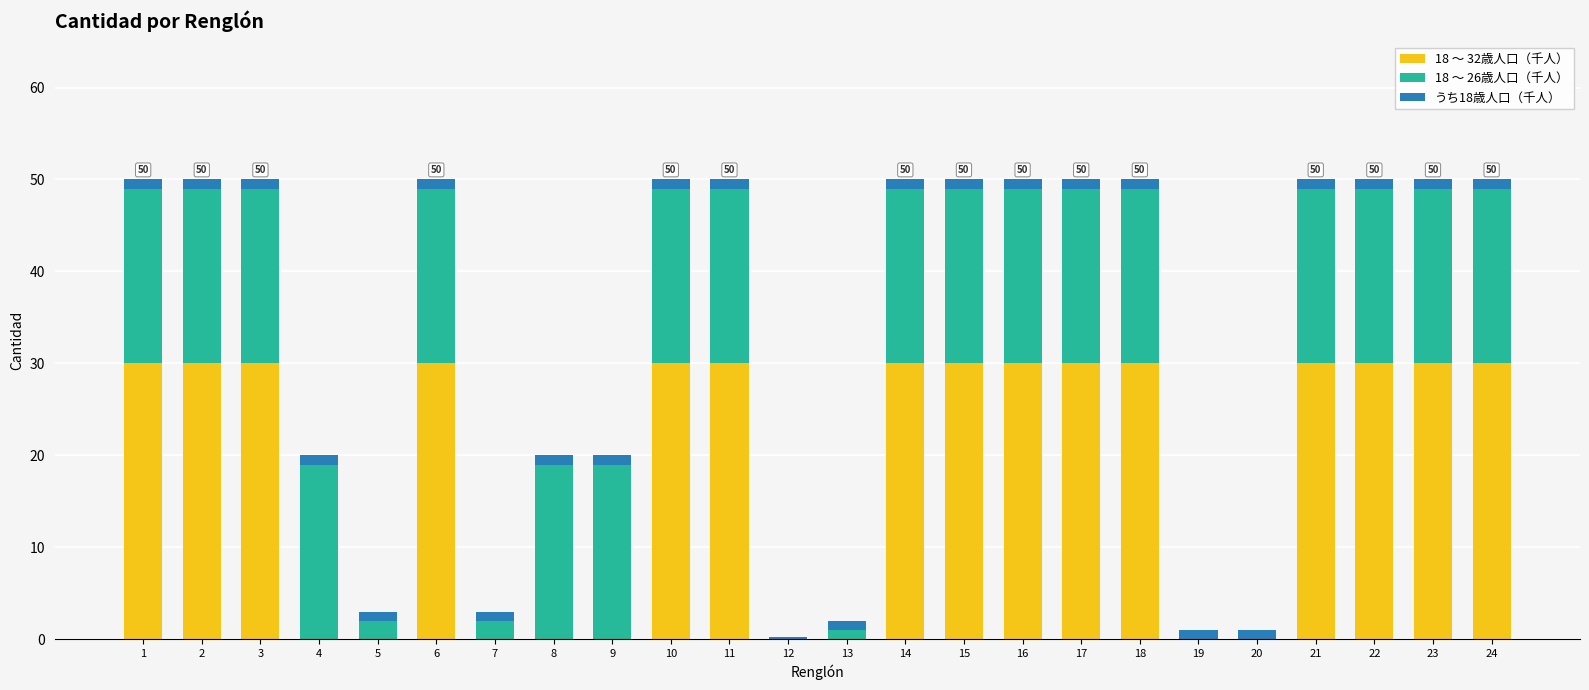

The 18 ～ 32歳人口（千人） series shows 0.0 at 7. True or false?

True